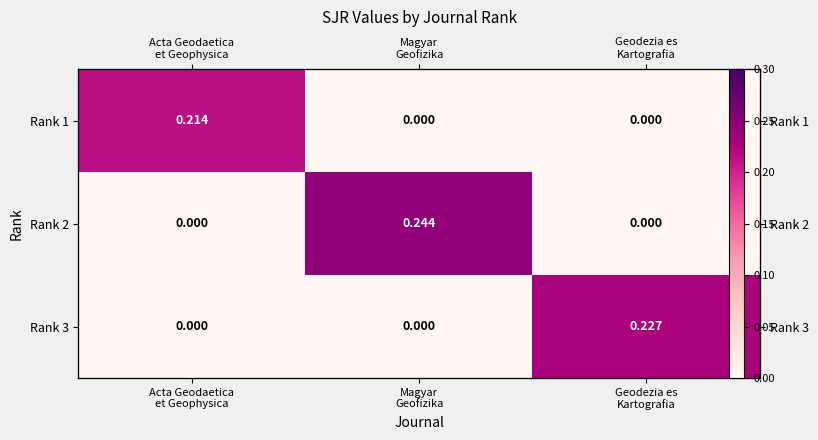

Which category has the highest value in the Rank 2 series?

Magyar Geofizika